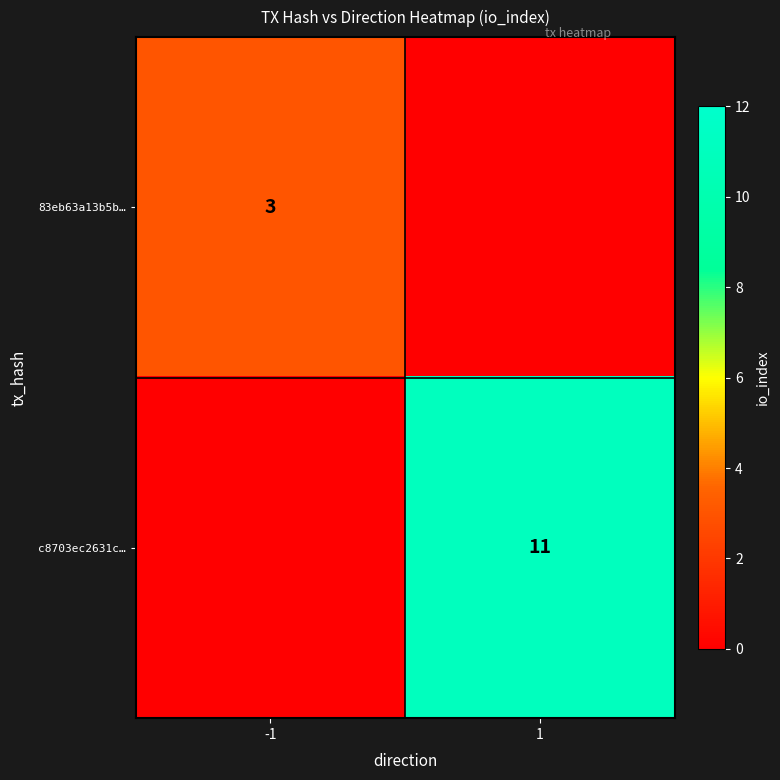

True or false: 83eb63a13b5b… has a value of 2 at -1.

False